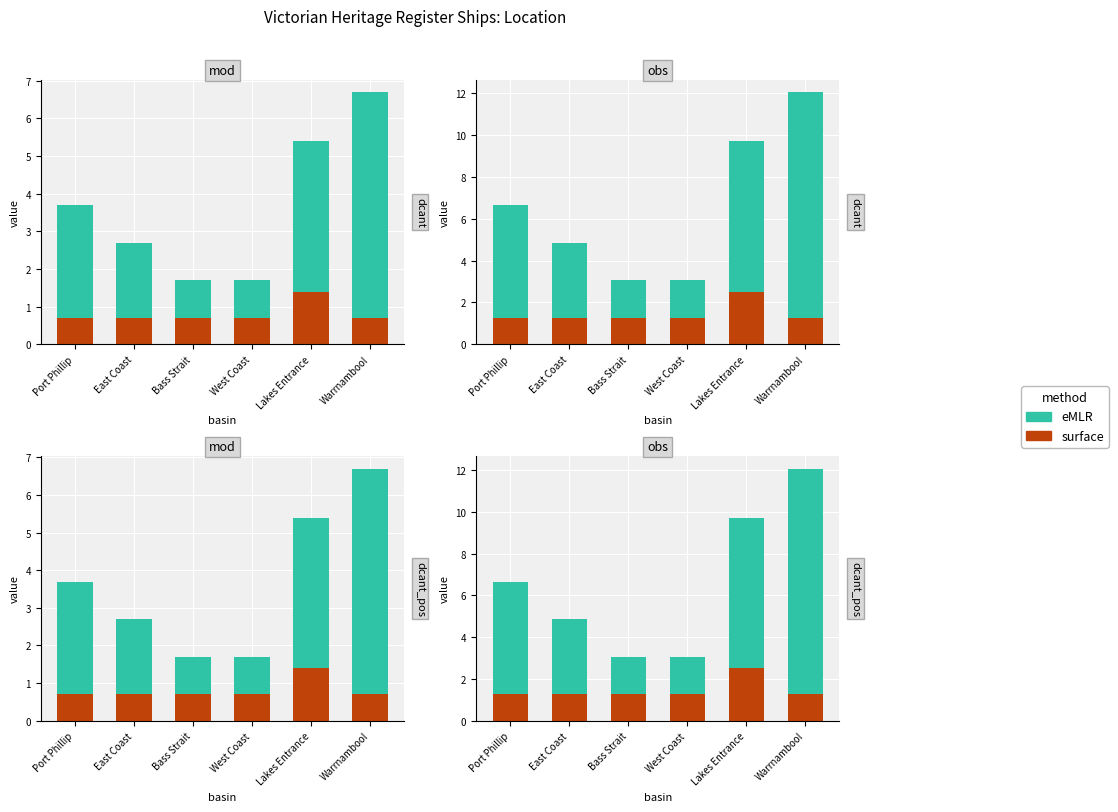

Reading left to right, list all the values displayed in this chart.

surface: Port Phillip=1.3	East Coast=1.3	Bass Strait=1.3	West Coast=1.3	Lakes Entrance=2.5	Warrnambool=1.3
eMLR: Port Phillip=5.4	East Coast=3.6	Bass Strait=1.8	West Coast=1.8	Lakes Entrance=7.2	Warrnambool=10.8